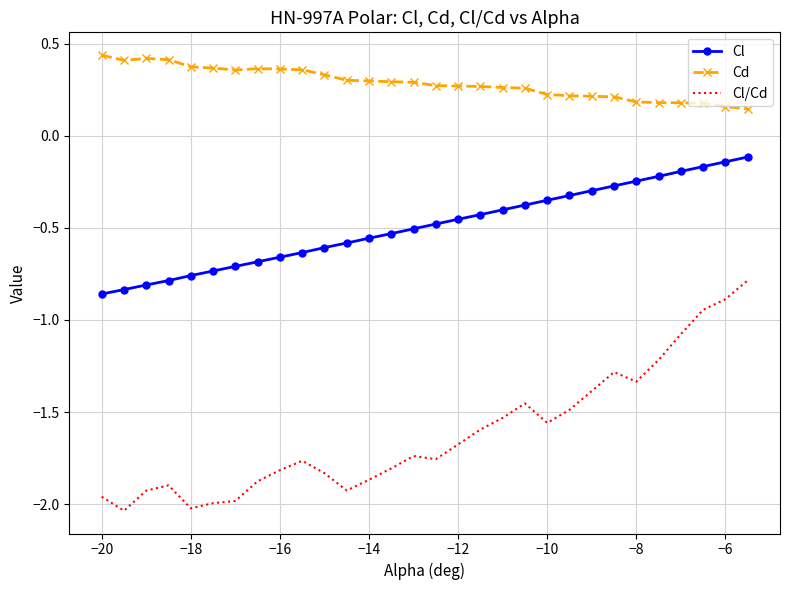

What is the difference between the maximum and second lowest values in the Cl series?

0.7